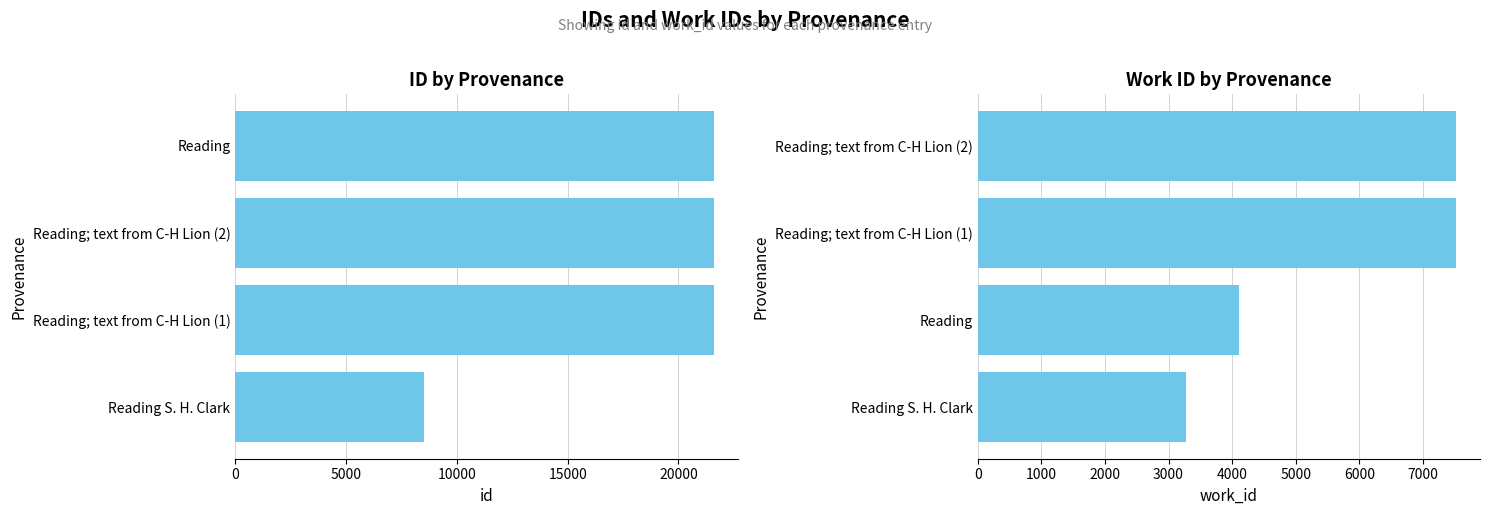

How many distinct data groups are displayed?

2